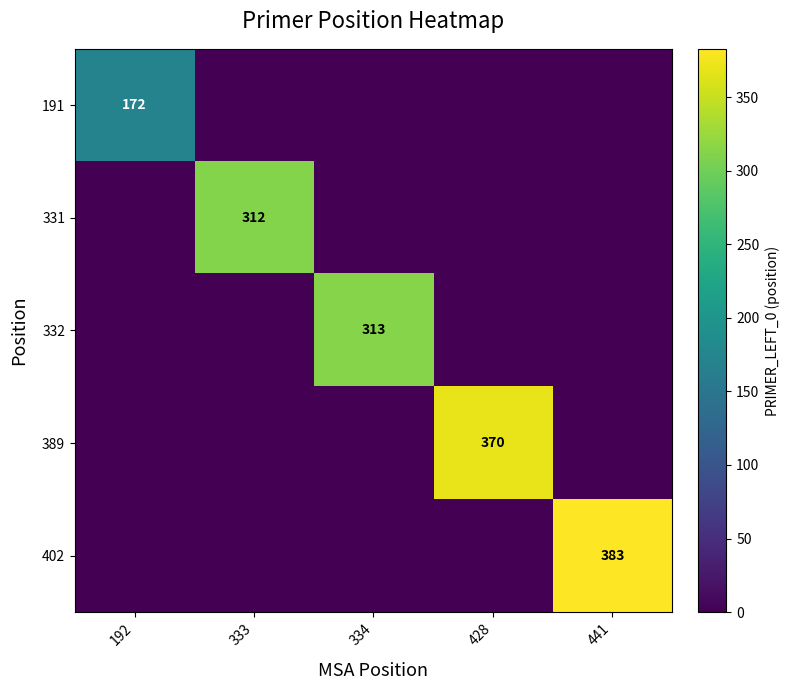

The value of 332 at 441 is 0. True or false?

True